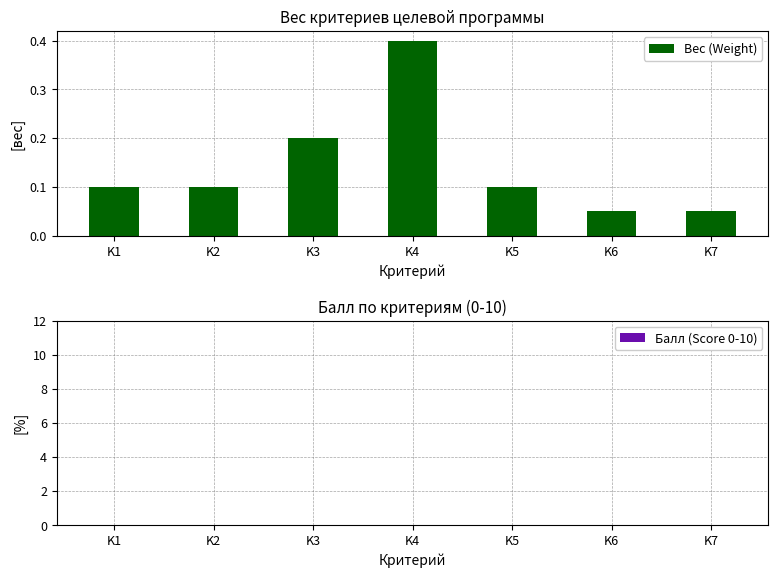

The chart shows a value of 0.1 at K3. True or false?

False